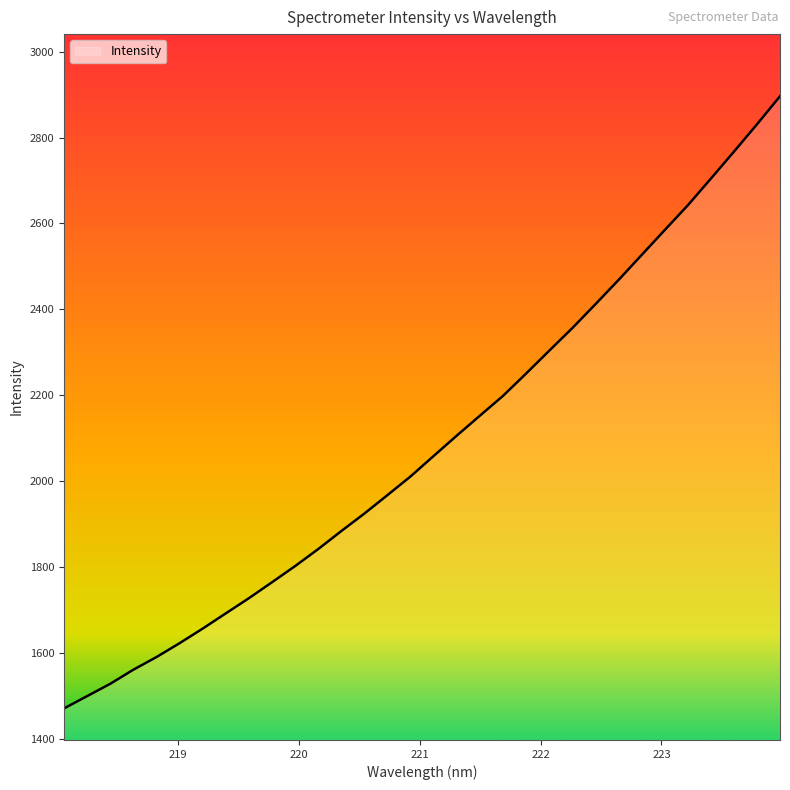

What is the smallest value displayed?

1470.2